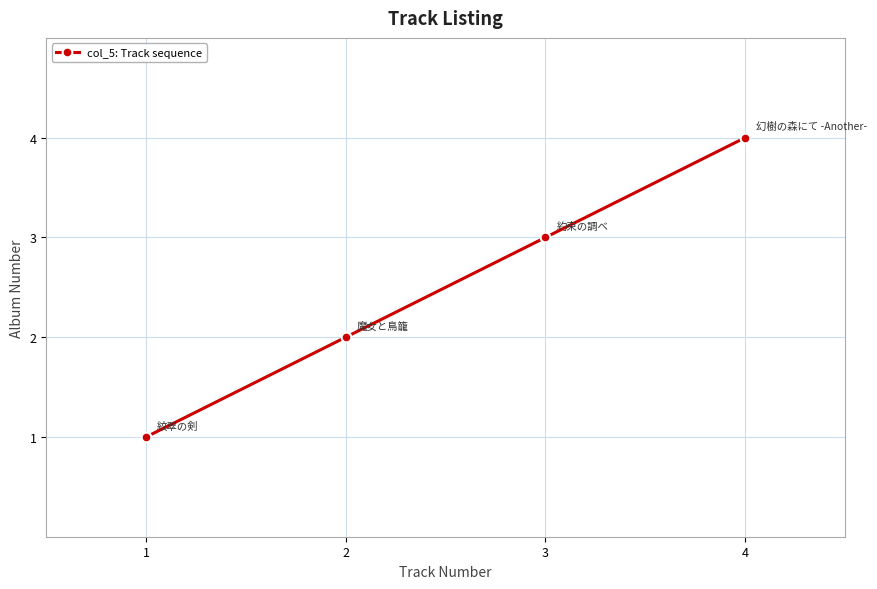

Does the chart display data point markers on the line(s)?

Yes